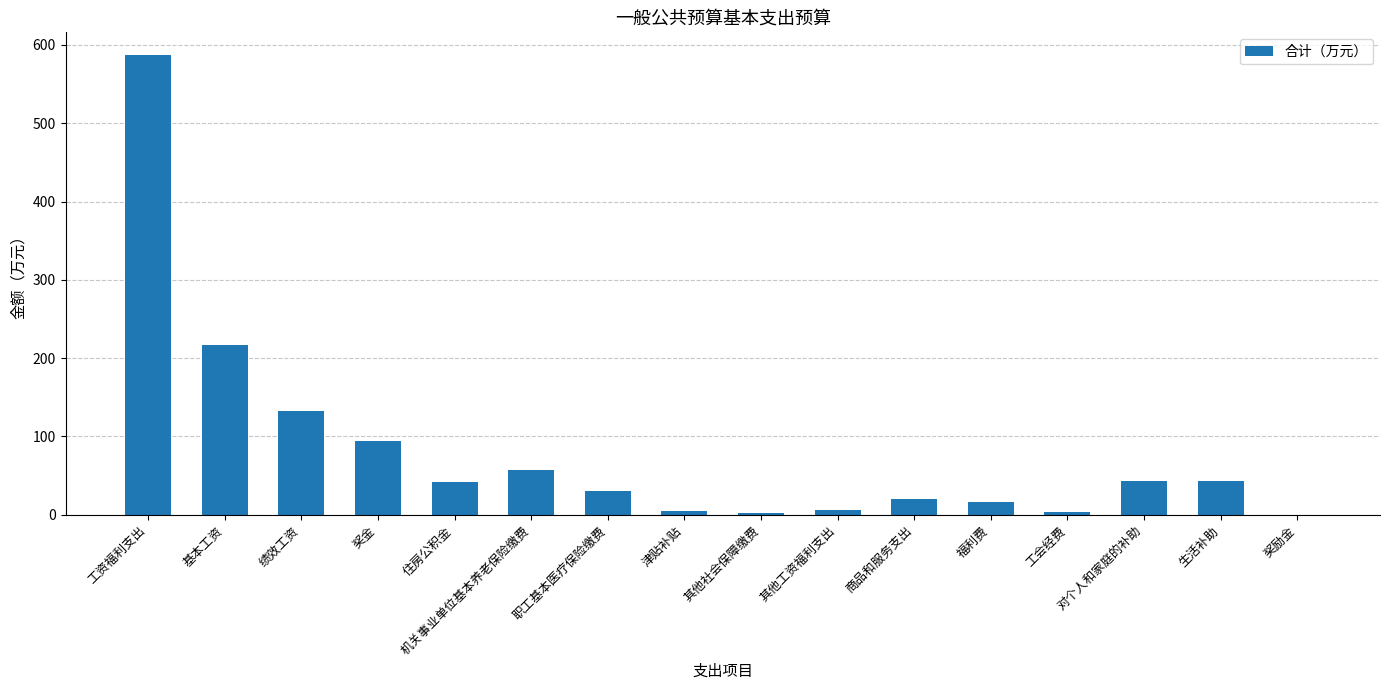

What is the greatest value displayed?

586.8